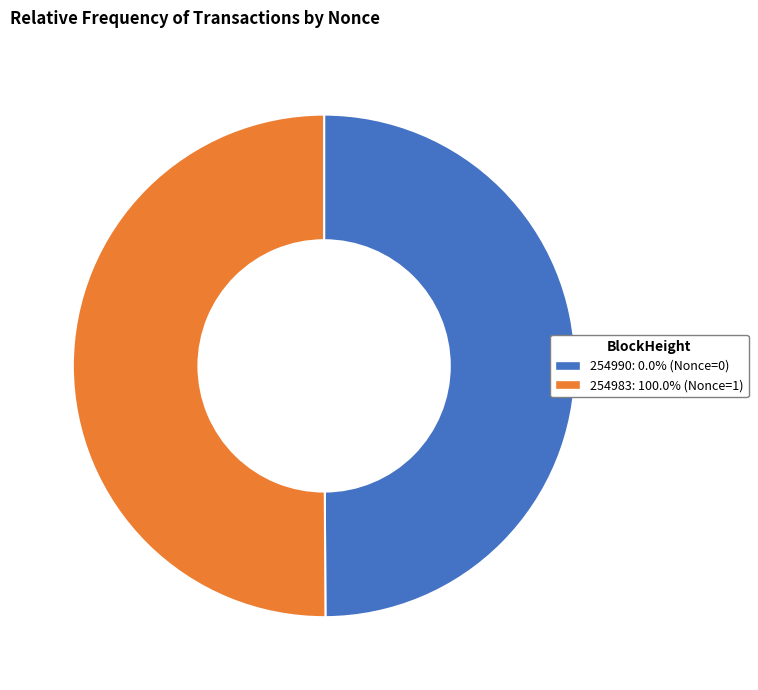

Combined, do 254983 and 254990 account for over 50%?

Yes